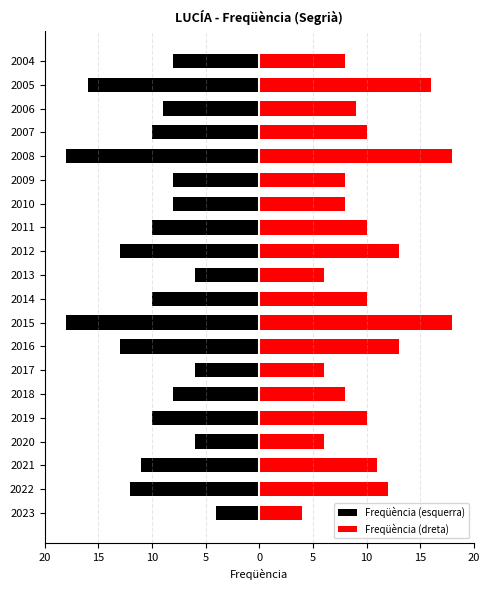

Is the value of Freqüència (esquerra) at 2005 greater than the value of Freqüència (dreta) at 2009?

No